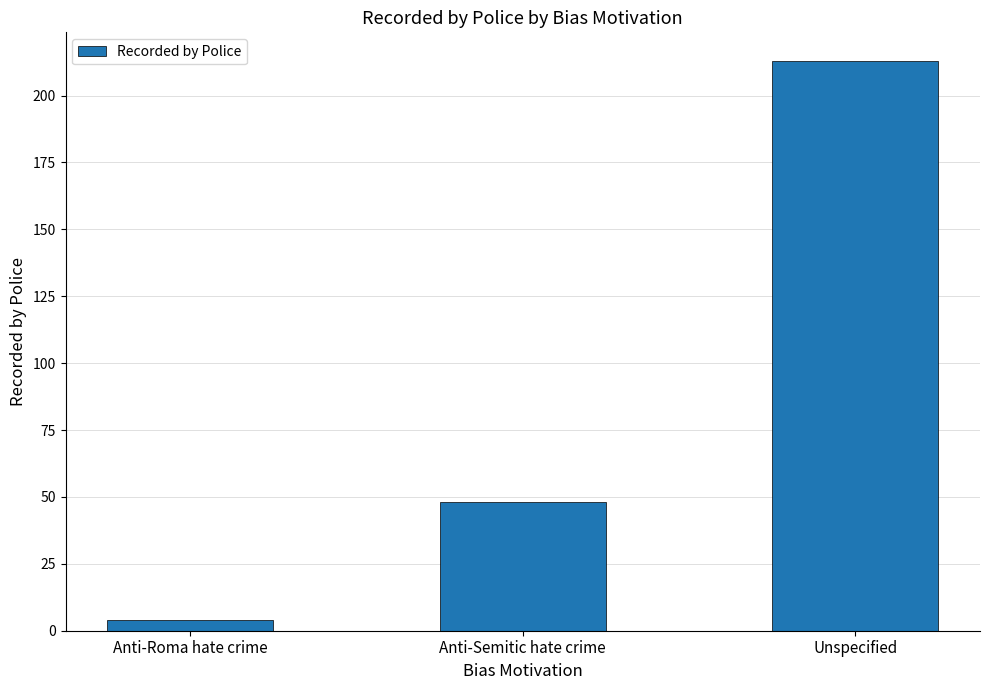

Does the chart contain any negative values?

No